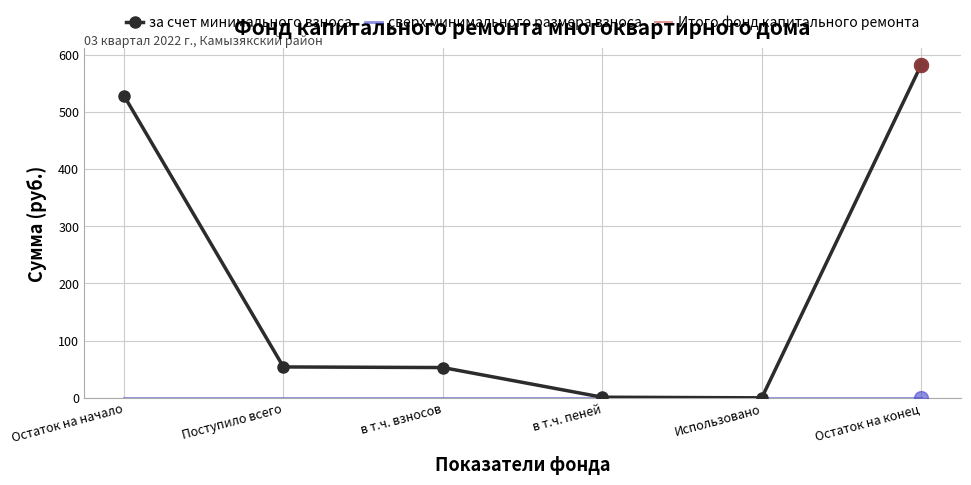

What is the sum of the за счет минимального взноса values at Использовано and в т.ч. пеней?

1.1